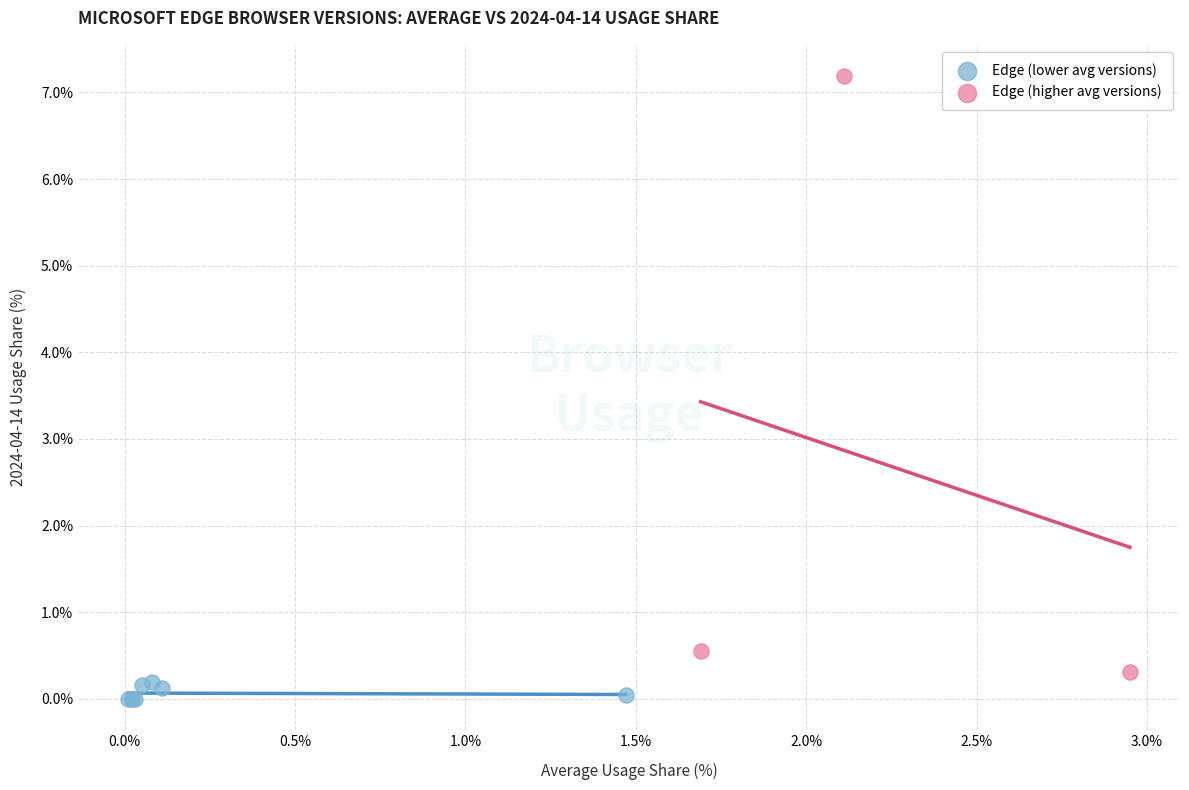

What are all the series names shown in the legend?

Edge (lower avg versions), Edge (higher avg versions)